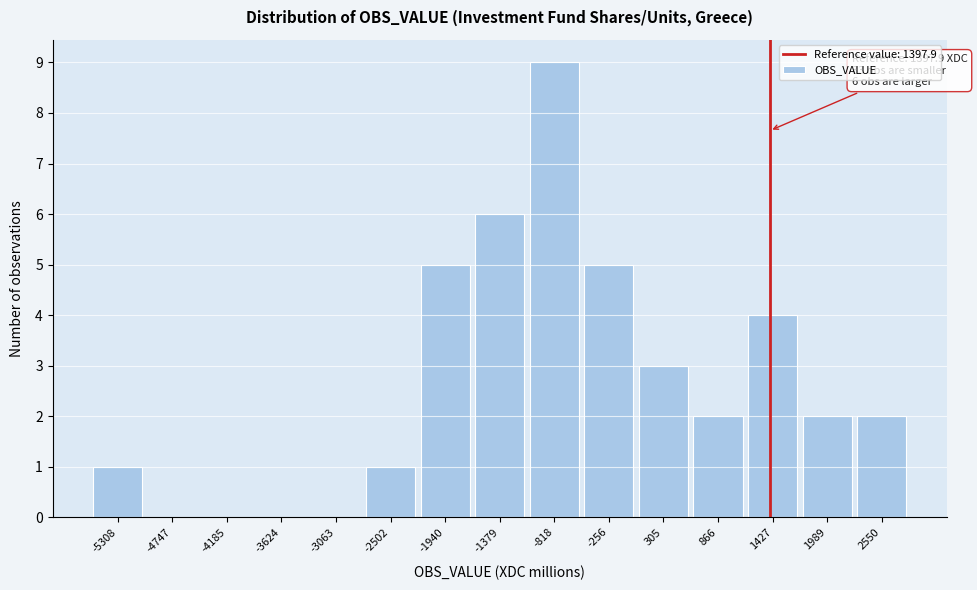

Reading left to right, list all the values displayed in this chart.

-5308=1	-4747=0	-4185=0	-3624=0	-3063=0	-2502=1	-1940=5	-1379=6	-818=9	-256=5	305=3	866=2	1427=4	1989=2	2550=2